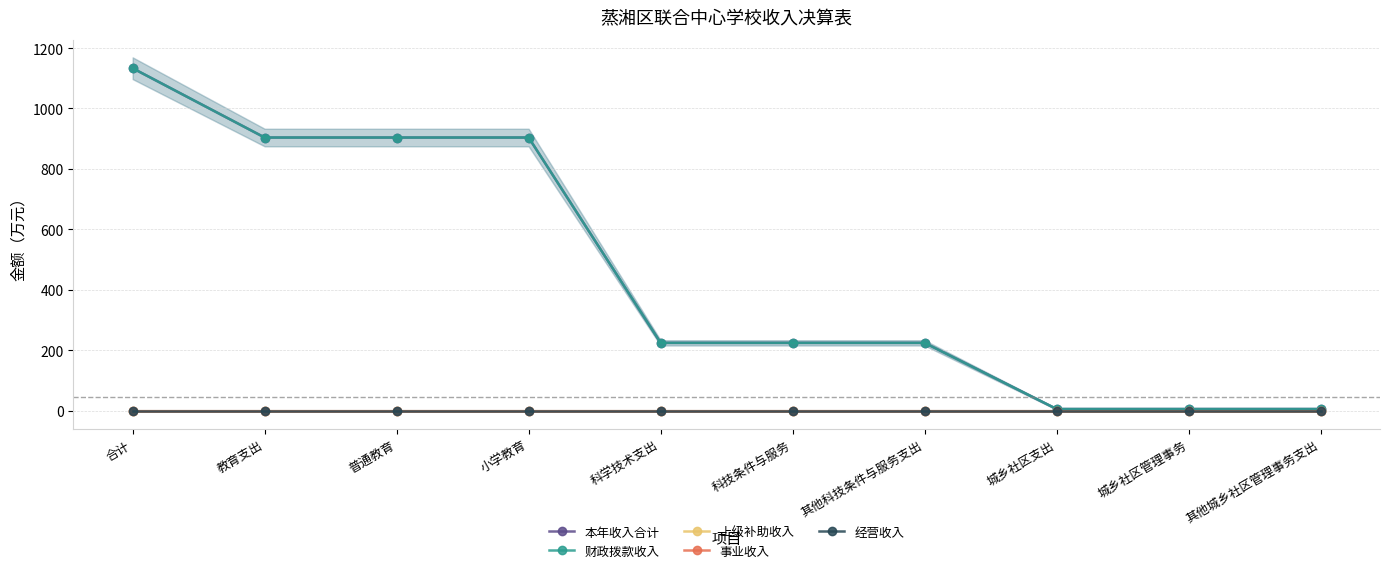

Reading right to left, list all the values displayed in this chart.

本年收入合计: 其他城乡社区管理事务支出=5.2	城乡社区管理事务=5.2	城乡社区支出=5.2	其他科技条件与服务支出=224.2	科技条件与服务=224.2	科学技术支出=224.2	小学教育=903.8	普通教育=903.8	教育支出=903.8	合计=1133.2
财政拨款收入: 其他城乡社区管理事务支出=5.2	城乡社区管理事务=5.2	城乡社区支出=5.2	其他科技条件与服务支出=224.2	科技条件与服务=224.2	科学技术支出=224.2	小学教育=903.8	普通教育=903.8	教育支出=903.8	合计=1133.2
上级补助收入: 其他城乡社区管理事务支出=0.0	城乡社区管理事务=0.0	城乡社区支出=0.0	其他科技条件与服务支出=0.0	科技条件与服务=0.0	科学技术支出=0.0	小学教育=0.0	普通教育=0.0	教育支出=0.0	合计=0.0
事业收入: 其他城乡社区管理事务支出=0.0	城乡社区管理事务=0.0	城乡社区支出=0.0	其他科技条件与服务支出=0.0	科技条件与服务=0.0	科学技术支出=0.0	小学教育=0.0	普通教育=0.0	教育支出=0.0	合计=0.0
经营收入: 其他城乡社区管理事务支出=0.0	城乡社区管理事务=0.0	城乡社区支出=0.0	其他科技条件与服务支出=0.0	科技条件与服务=0.0	科学技术支出=0.0	小学教育=0.0	普通教育=0.0	教育支出=0.0	合计=0.0